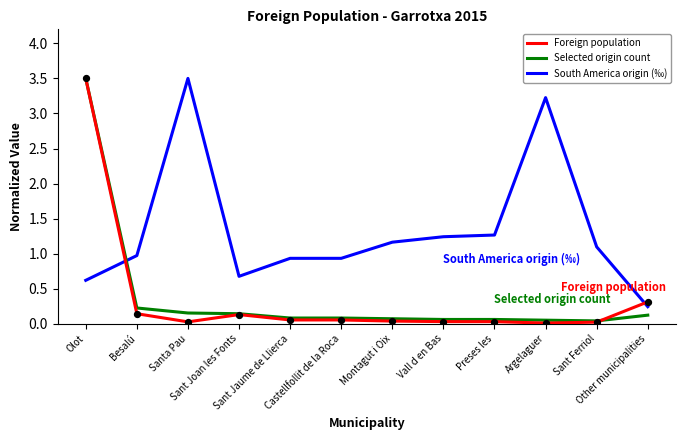

Which series has the widest spread of values?

Foreign population